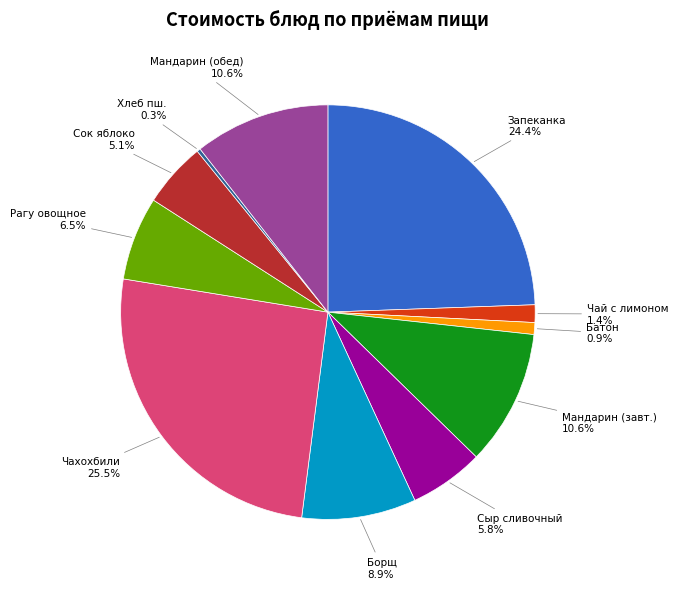

Is there any slice that represents more than half of the pie?

No